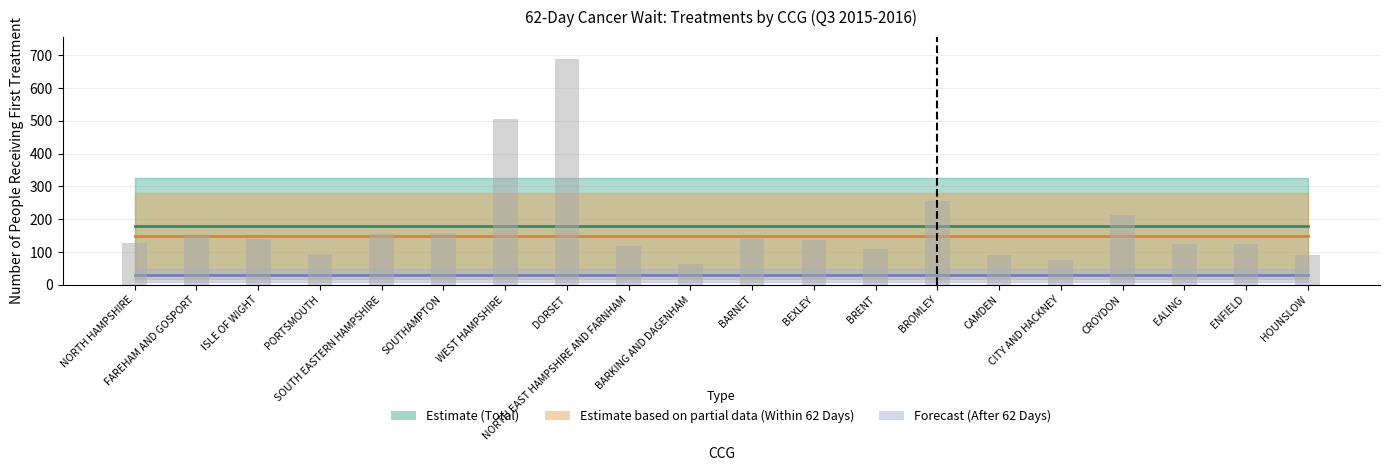

The Within 62 Days (Partial) series shows 53.4 at CITY AND HACKNEY. True or false?

False